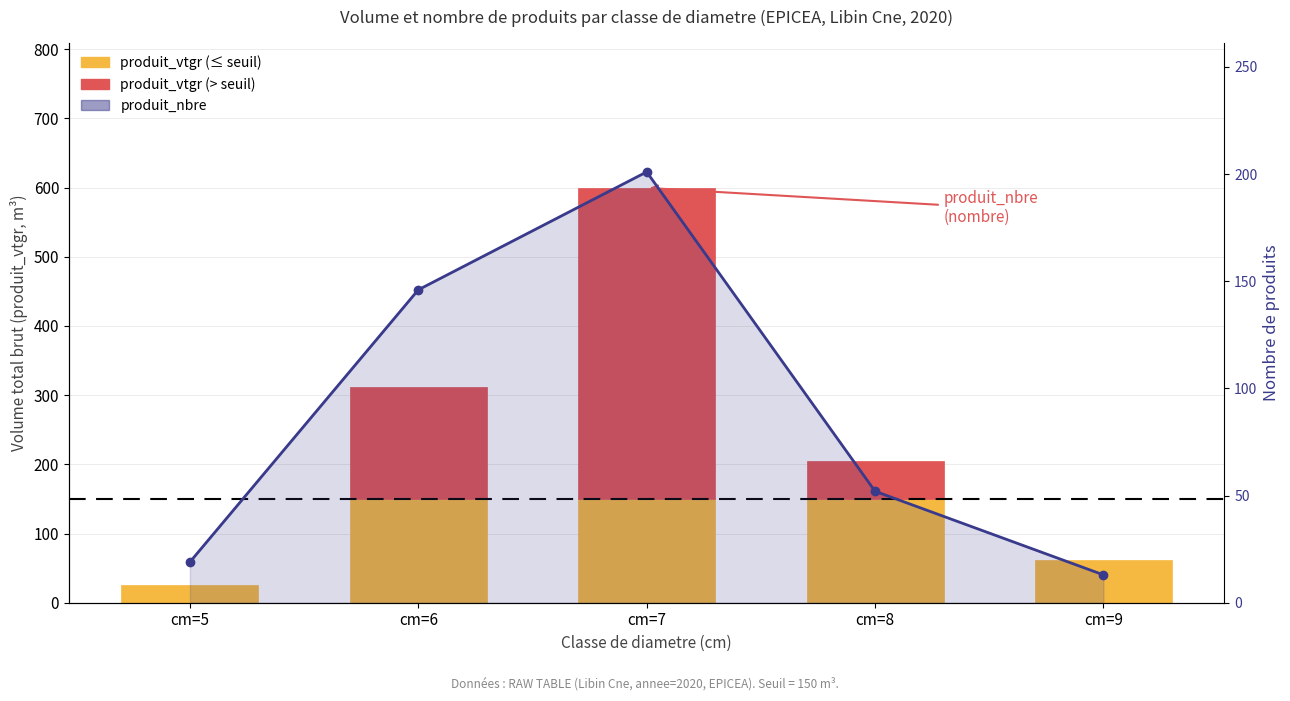

Where does the data first go above 52?

cm=6